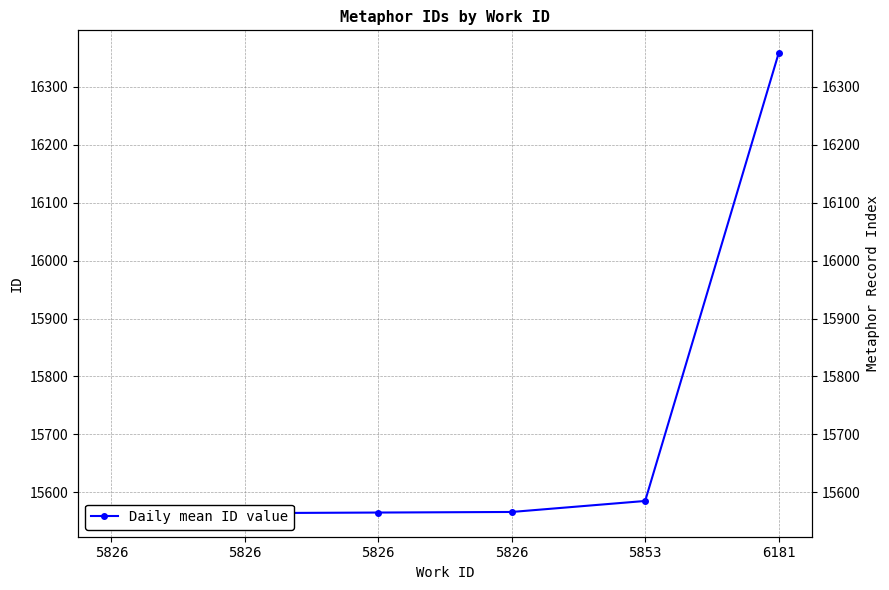

How many categories are shown in the chart?

6